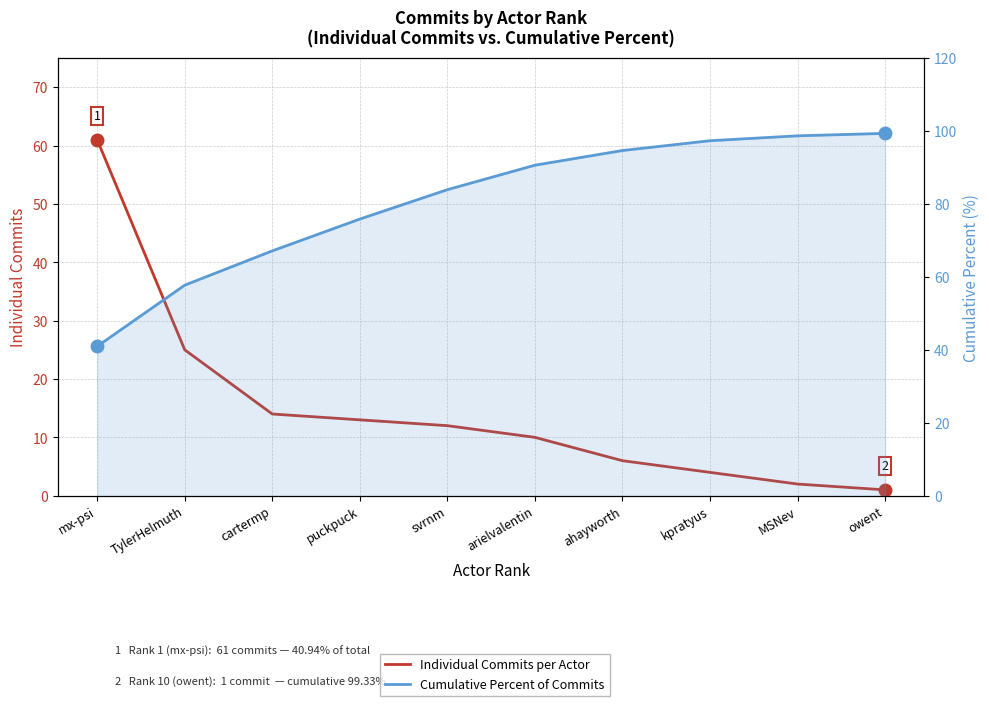

How many data points in Cumulative Percent of Commits are above 90?

5